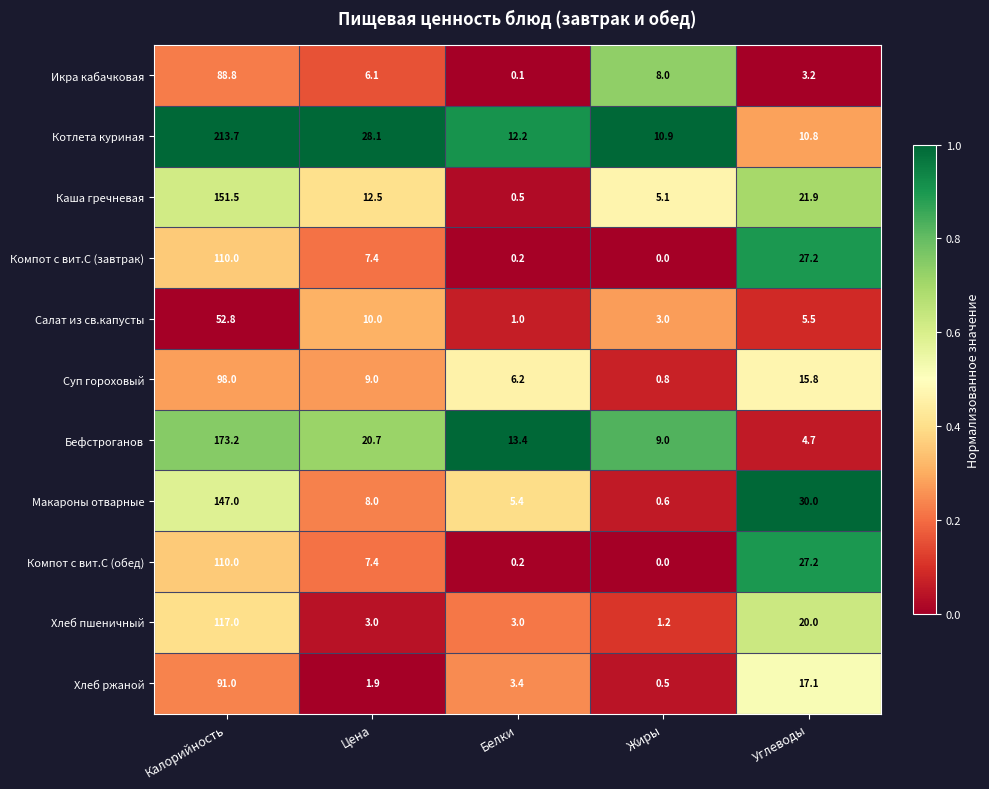

What is the difference between the maximum and minimum values in the Котлета куриная series?

202.9